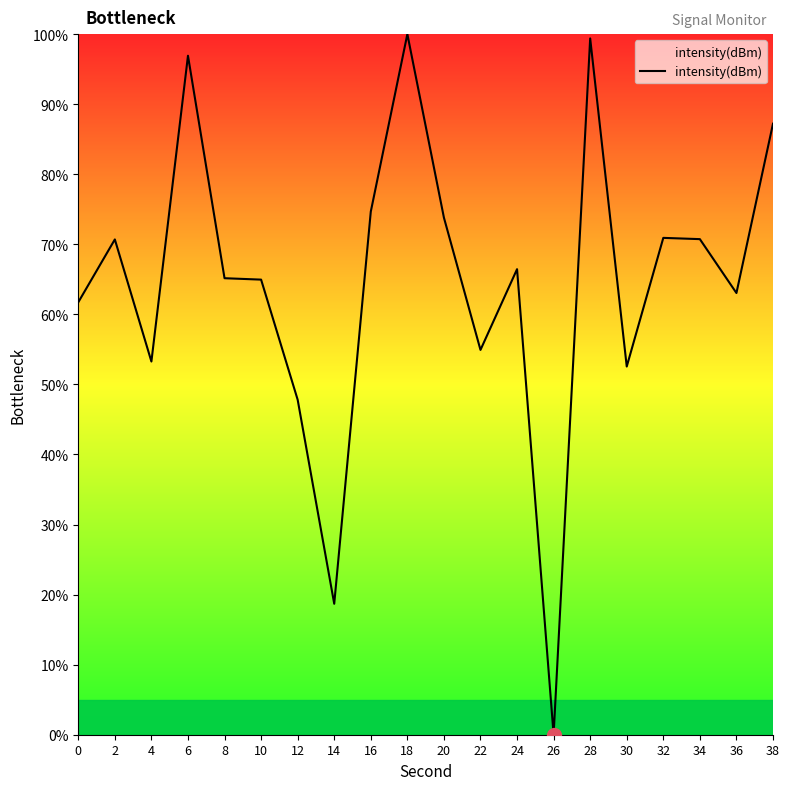

What is the greatest value displayed?

100.0